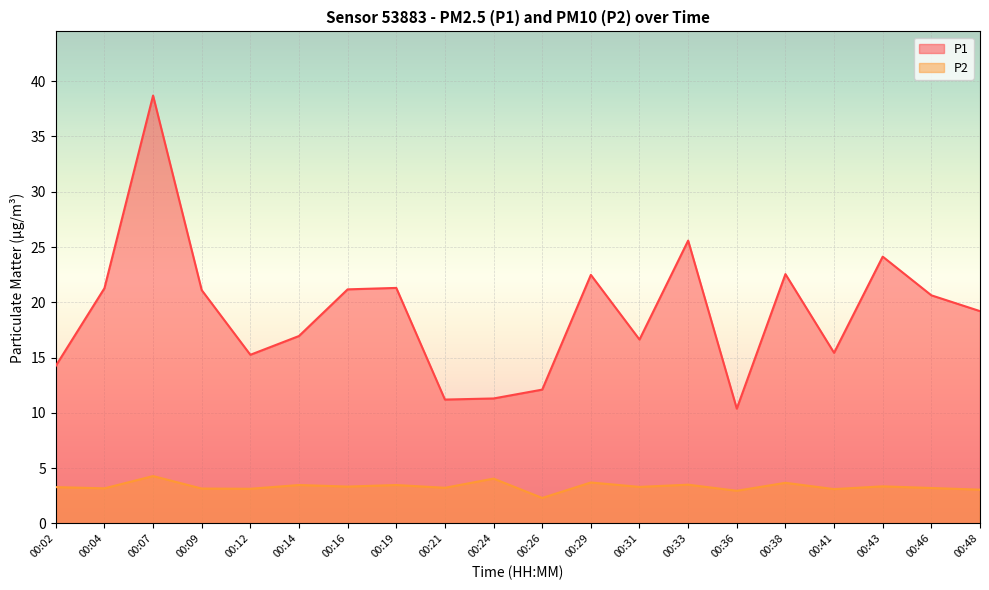

Reading left to right, extract all data points from this chart.

P1: 00:02=14.2	00:04=21.3	00:07=38.7	00:09=21.1	00:12=15.2	00:14=16.9	00:16=21.2	00:19=21.3	00:21=11.2	00:24=11.3	00:26=12.1	00:29=22.5	00:31=16.6	00:33=25.6	00:36=10.4	00:38=22.6	00:41=15.4	00:43=24.1	00:46=20.6	00:48=19.2
P2: 00:02=3.3	00:04=3.2	00:07=4.3	00:09=3.1	00:12=3.1	00:14=3.5	00:16=3.3	00:19=3.5	00:21=3.2	00:24=4.0	00:26=2.3	00:29=3.7	00:31=3.3	00:33=3.5	00:36=3.0	00:38=3.7	00:41=3.1	00:43=3.4	00:46=3.2	00:48=3.0